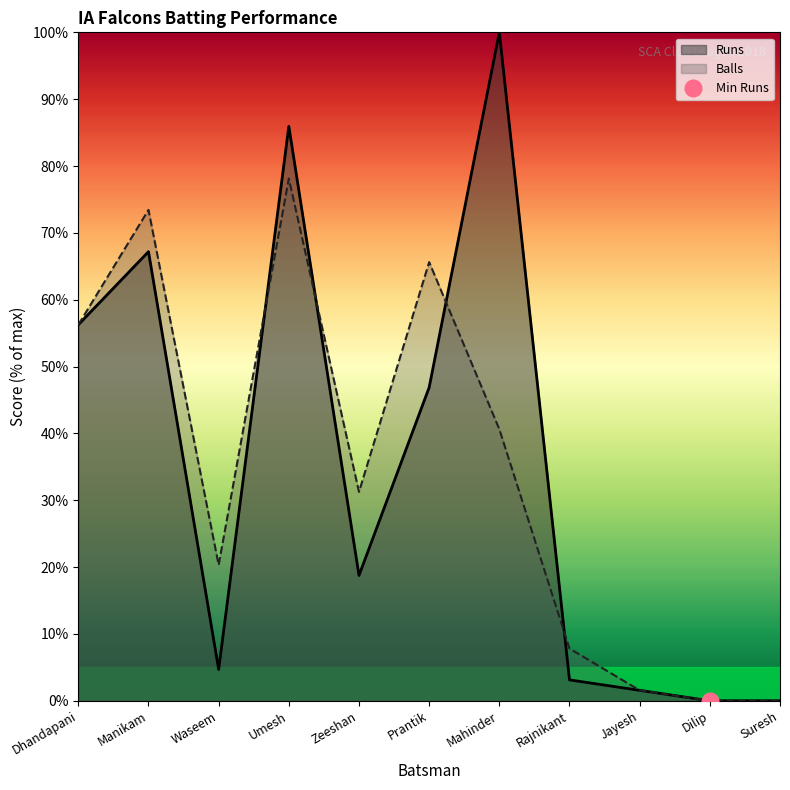

At which category does the data reach its first local peak?

Manikam